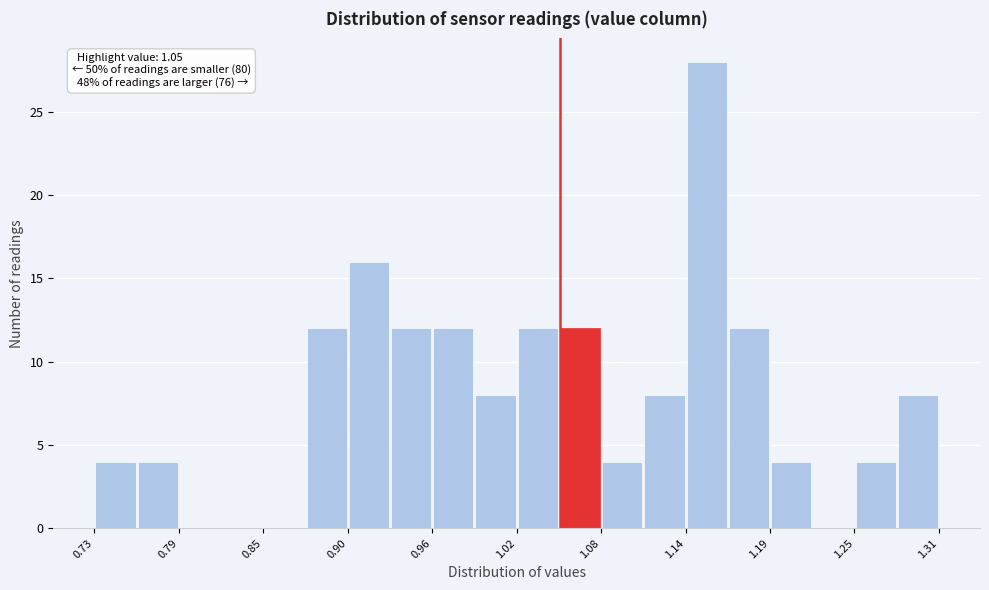

Around what value on the x-axis is the tallest bar? Give the approximate position of its centre, as read against the axis.

1.15